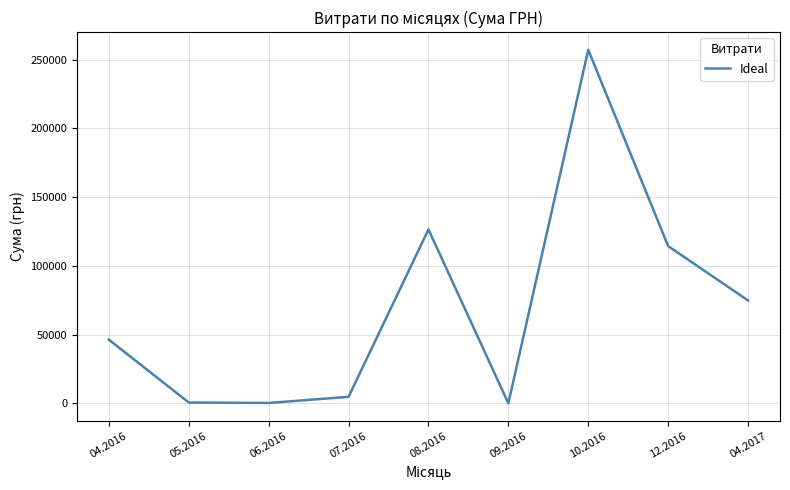

What is the maximum value shown in the chart?

257087.8